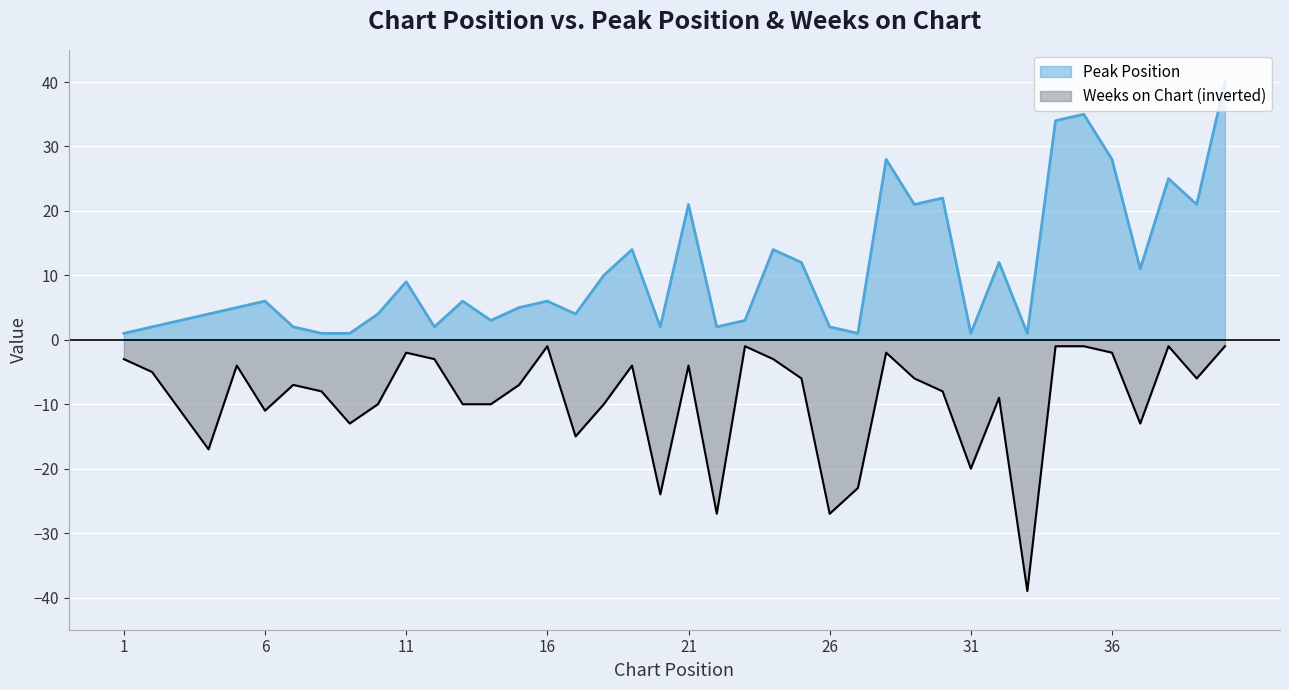

True or false: Peak Position and Weeks on Chart intersect in this chart.

False